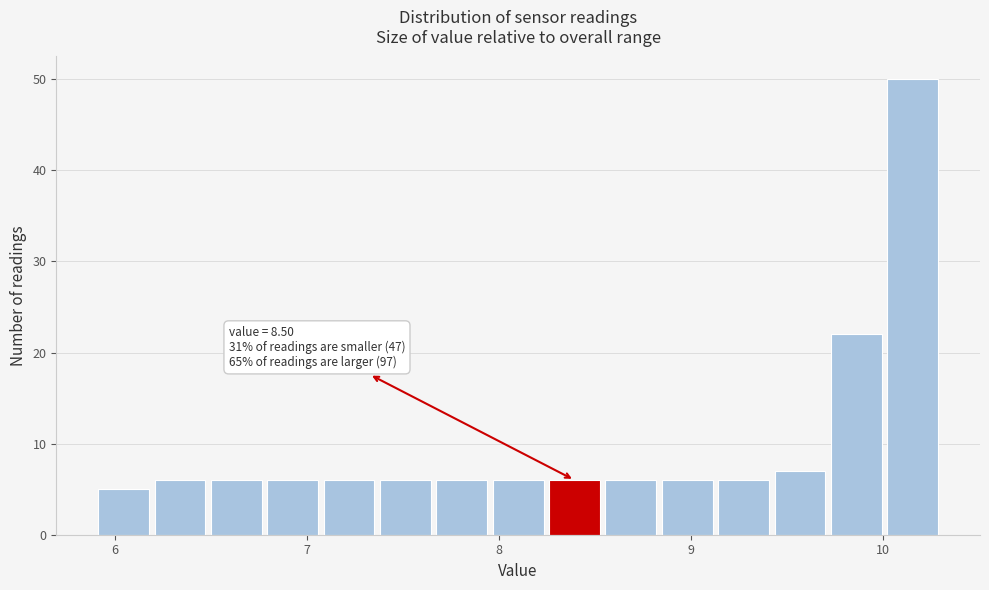

Read against the x-axis, roughly where is the centre of the tallest bar?

10.2